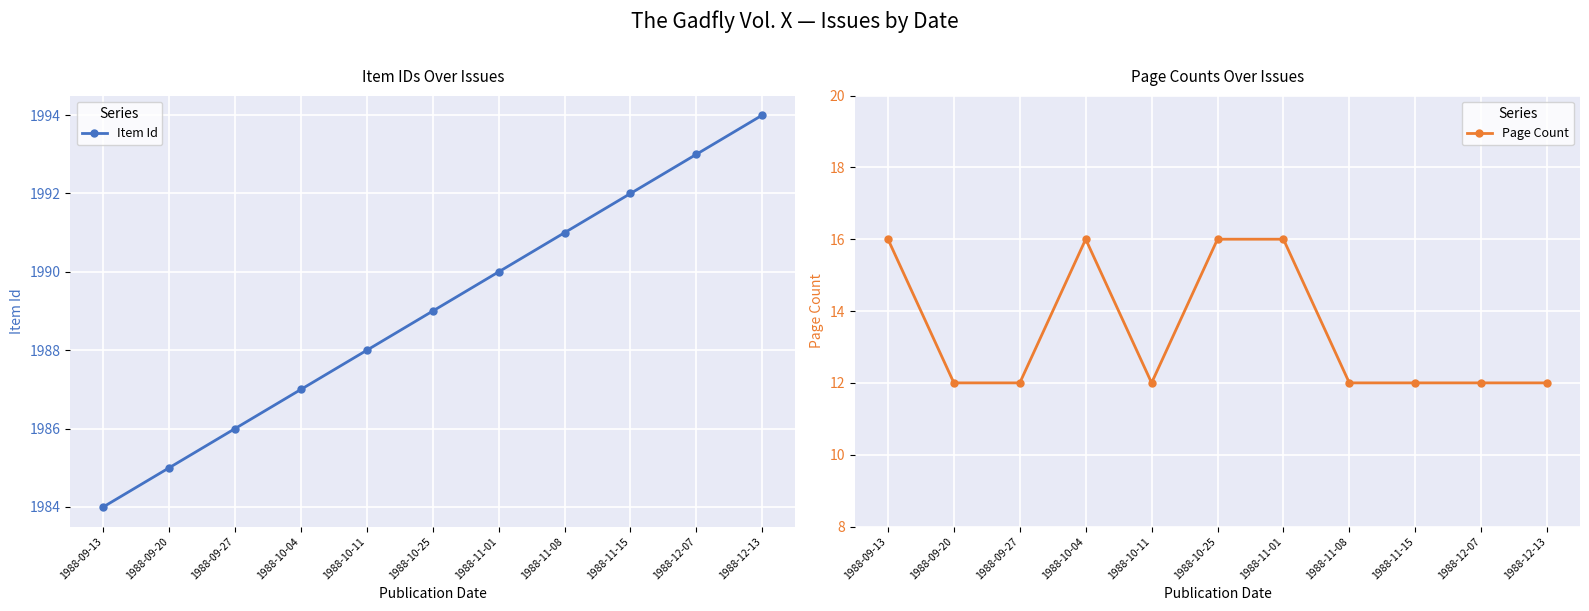

The value of Item Id at 1988-11-01 is 1347. True or false?

False